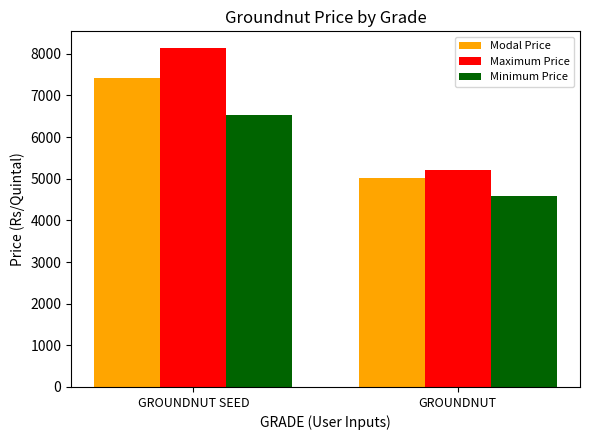

What is the total value across all series at GROUNDNUT SEED?

22098.1